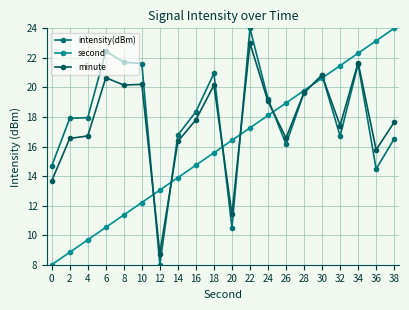

Reading left to right, list all the values displayed in this chart.

intensity(dBm): 14.7	17.9	18.0	22.4	21.7	21.6	8.0	16.8	18.4	21.0	10.5	24.0	19.2	16.2	19.6	20.8	16.7	21.6	14.5	16.5
second: 8.0	8.8	9.7	10.5	11.4	12.2	13.1	13.9	14.7	15.6	16.4	17.3	18.1	18.9	19.8	20.6	21.5	22.3	23.2	24.0
minute: 13.7	16.5	16.7	20.7	20.2	20.2	8.8	16.3	17.8	20.1	11.4	23.0	19.1	16.6	19.7	20.8	17.4	21.7	15.8	17.6